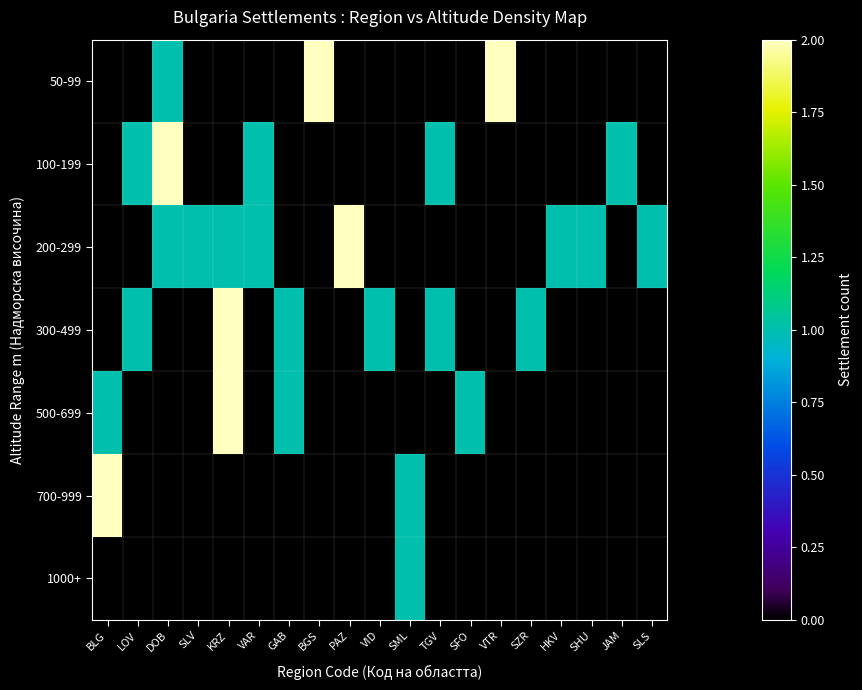

How many distinct data groups are displayed?

7